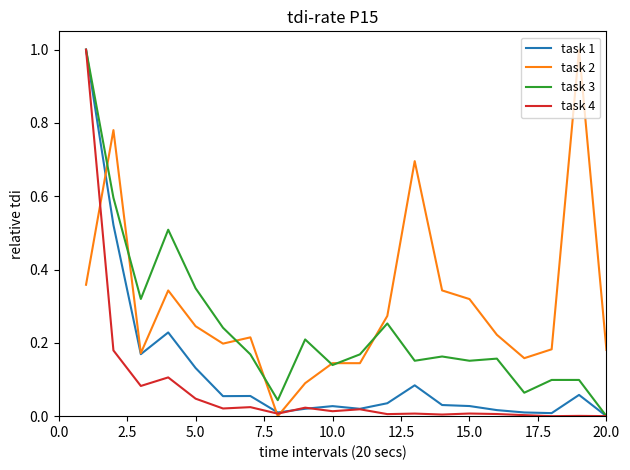

In task 3, how many points are lower than both neighbors (excluding endpoints)?

6